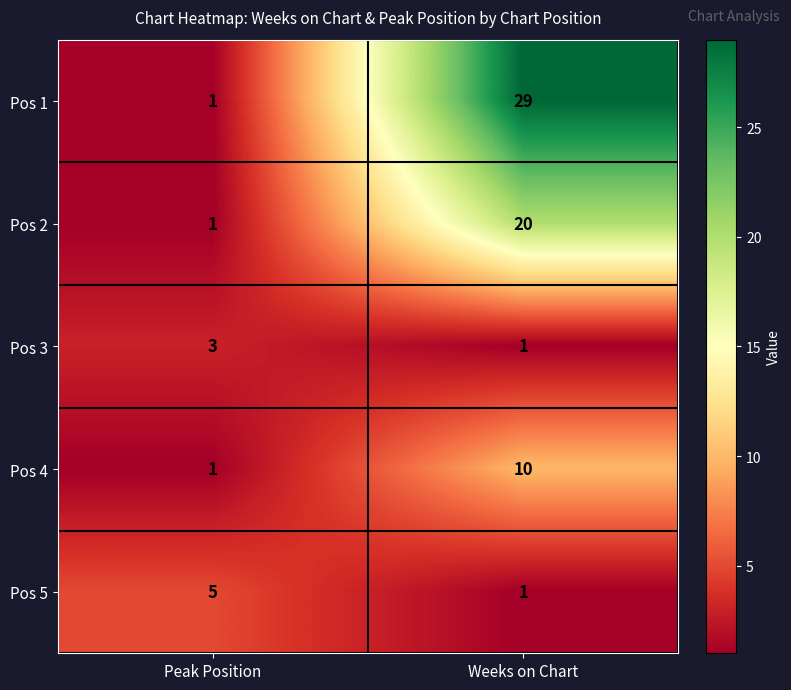

Rank the series by their maximum value, from lowest to highest.

Pos 3, Pos 5, Pos 4, Pos 2, Pos 1